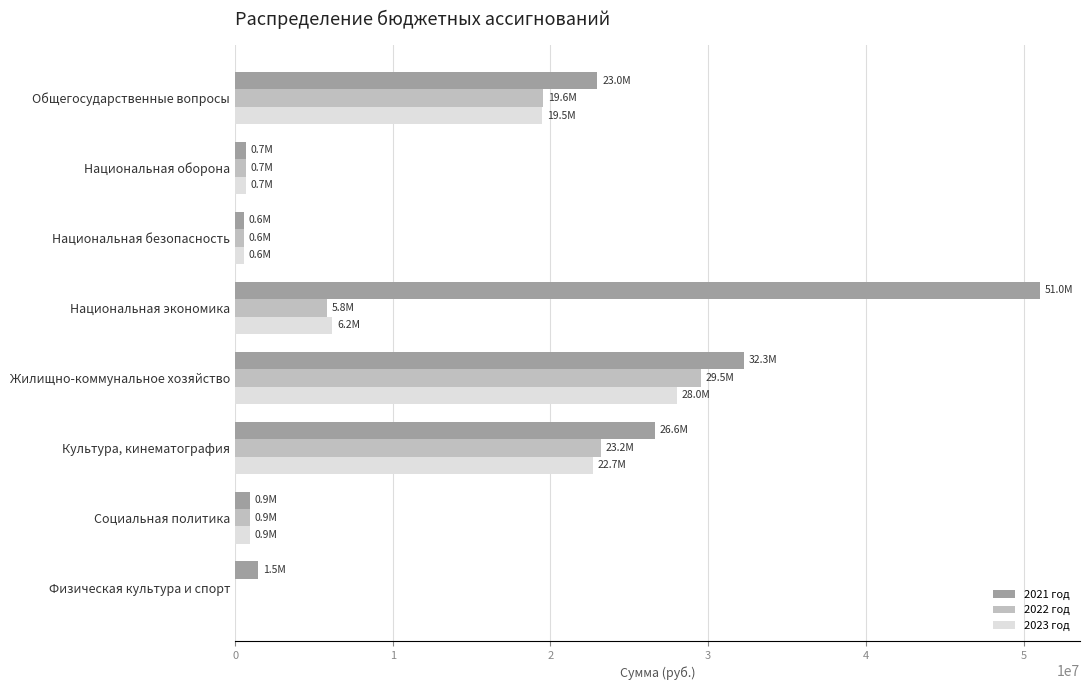

The value of 2021 год at Общегосударственные вопросы is 22978830.8. True or false?

True